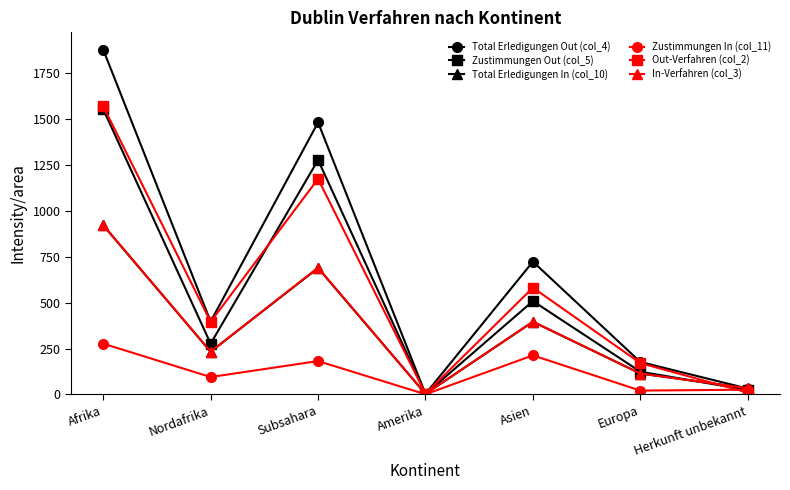

What is the label of the 3rd point from the left?

Subsahara